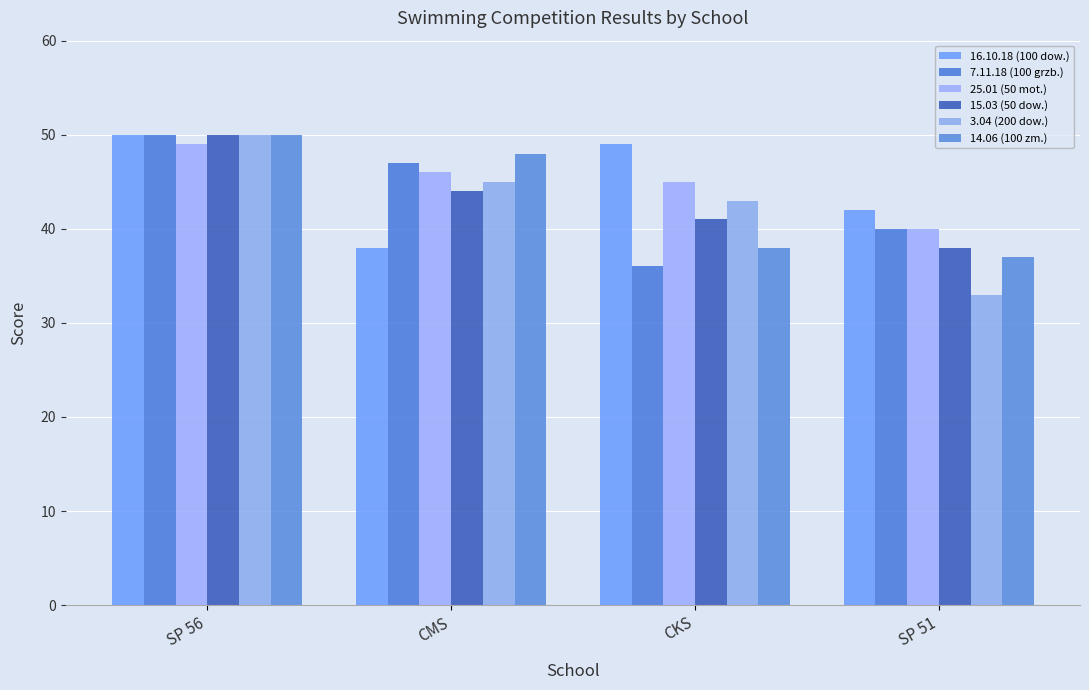

True or false: 16.10.18 (100 dow.) has a value of 38 at CMS.

True